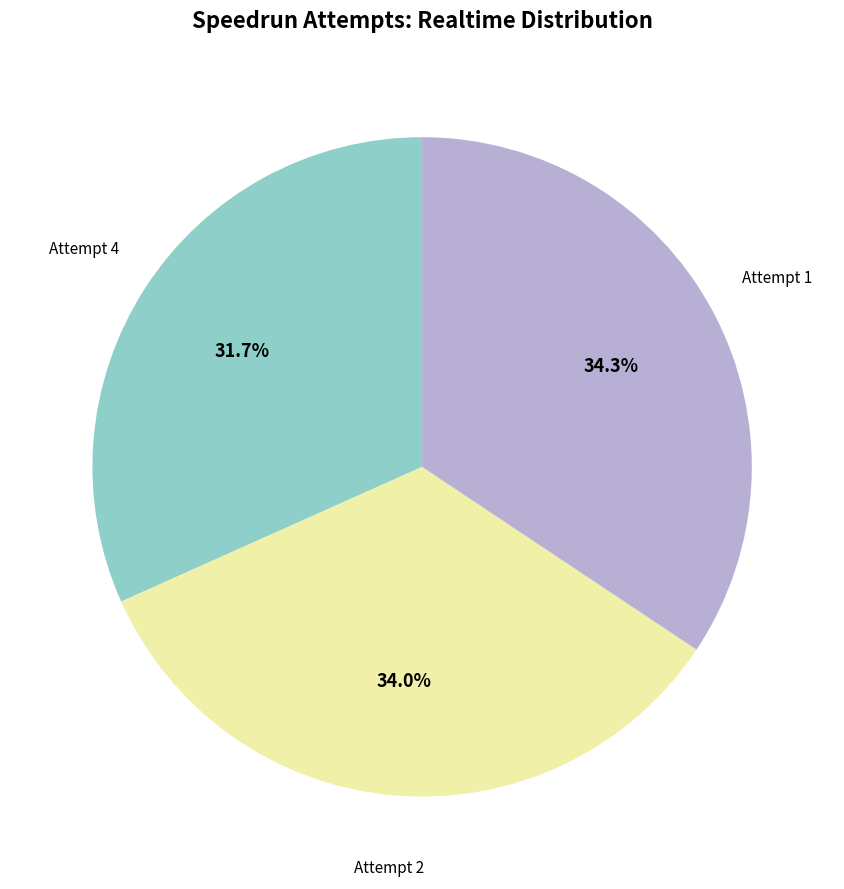

True or false: Attempt 1 accounts for 26% of the total.

False